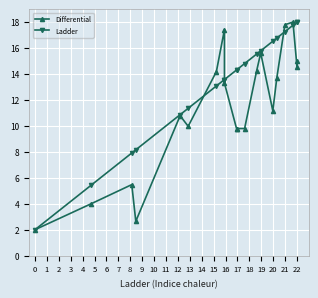

The Ladder series shows 17.3 at 16. True or false?

True